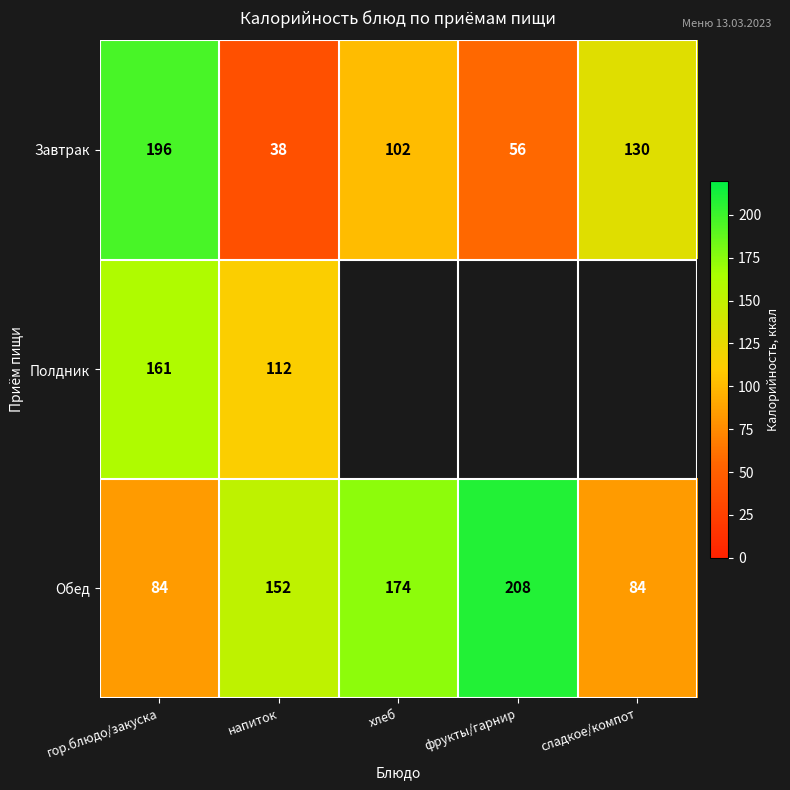

Rank the categories by Завтрак value from lowest to highest.

напиток, фрукты/гарнир, хлеб, сладкое/компот, гор.блюдо/закуска